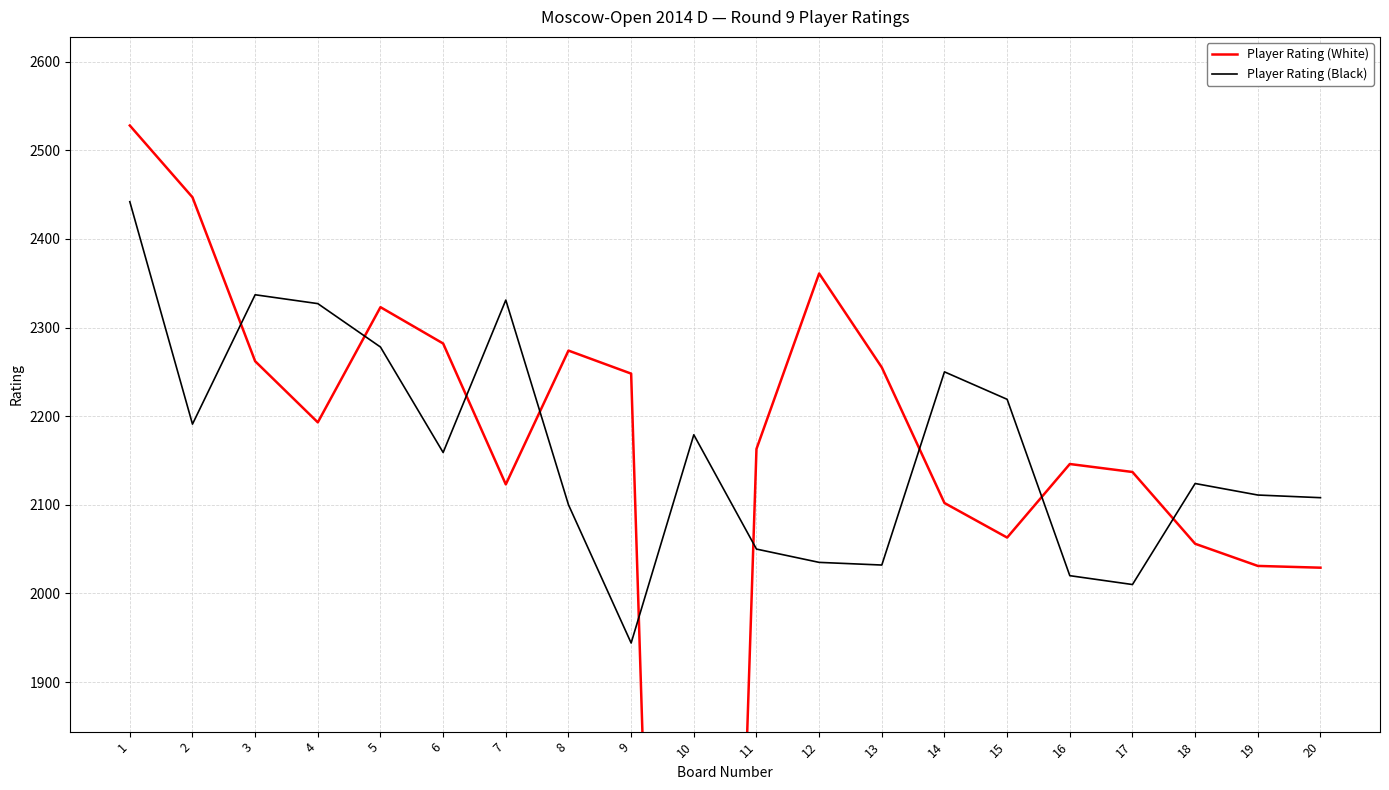

List the series in order of their overall mean, highest first.

Player Rating (Black), Player Rating (White)